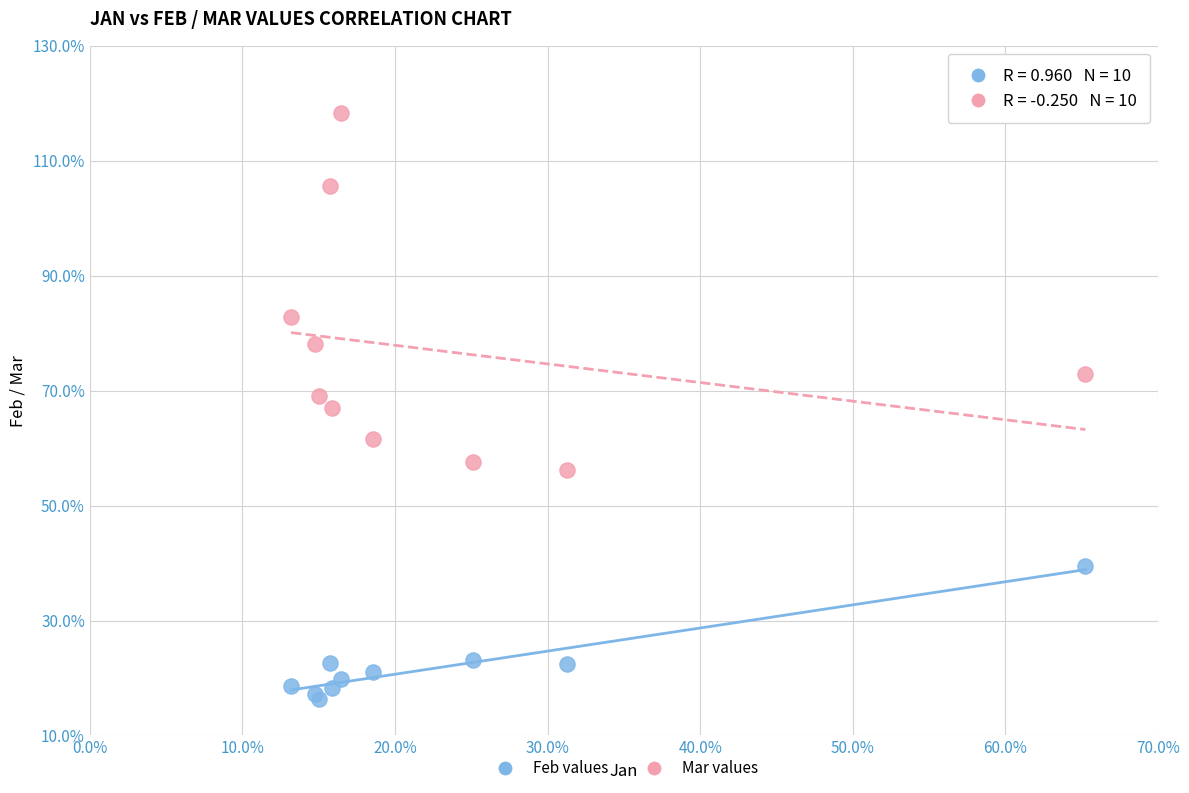

Which series reaches the maximum Y coordinate?

Mar values